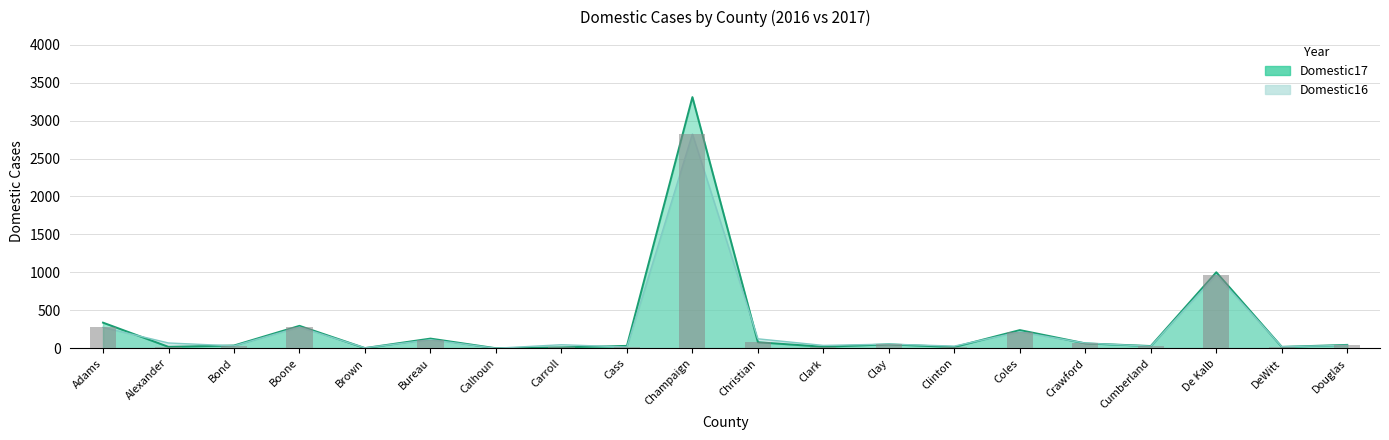

Reading left to right, what are all the values shown in this chart?

Domestic17: 337	18	36	295	2	127	0	11	31	3309	79	19	51	16	239	64	29	1001	18	44
Domestic16: 275	69	31	278	5	112	0	46	16	2823	124	37	54	28	216	67	26	967	20	38